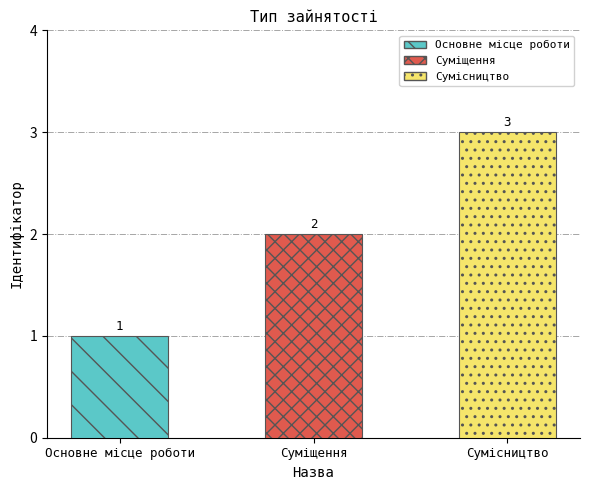

At which category does the chart reach its peak across all series?

Сумісництво